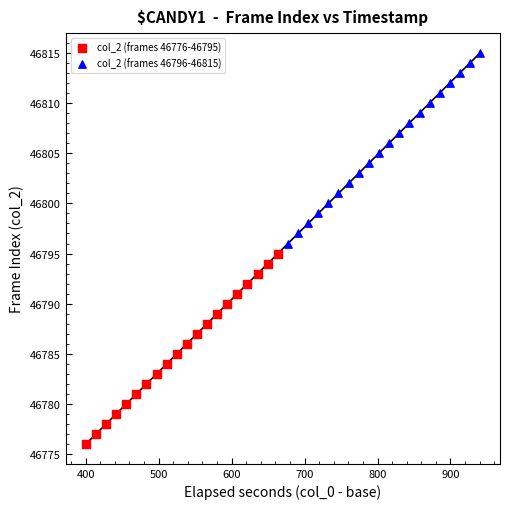

Which series reaches the maximum Y coordinate?

col_2 (frames 46796-46815)